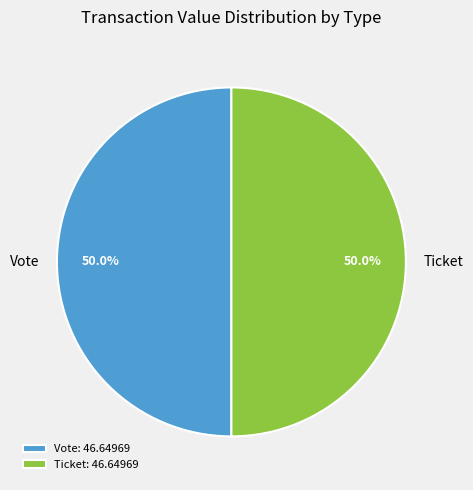

Do Ticket and Vote together represent more than half of the pie?

Yes